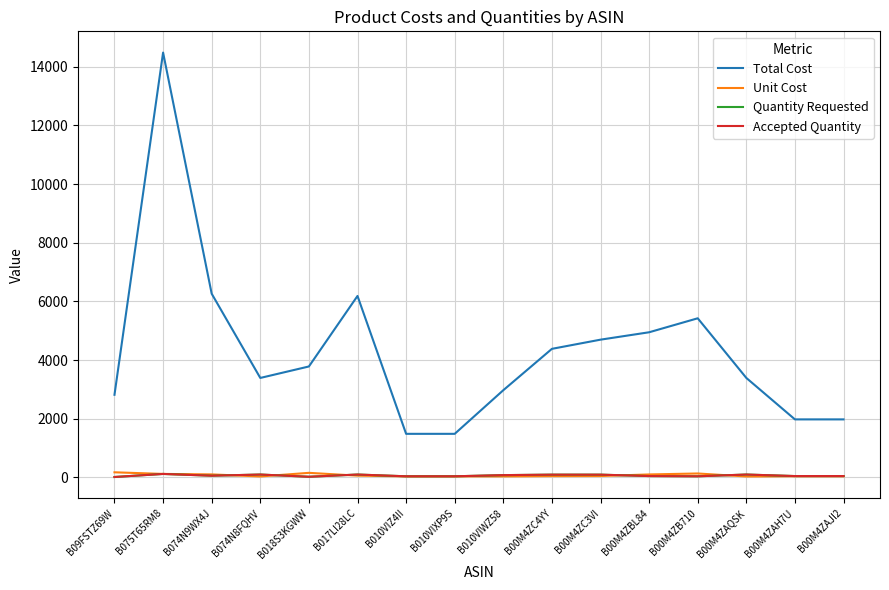

Where does the Total Cost series first go above 3784?

B075T65RM8